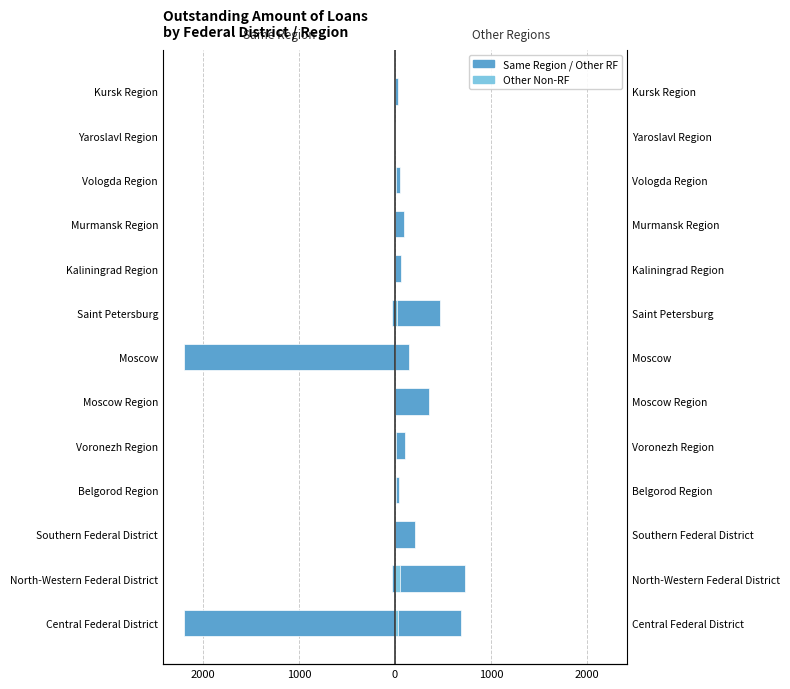

What is the greatest value displayed?

727.9